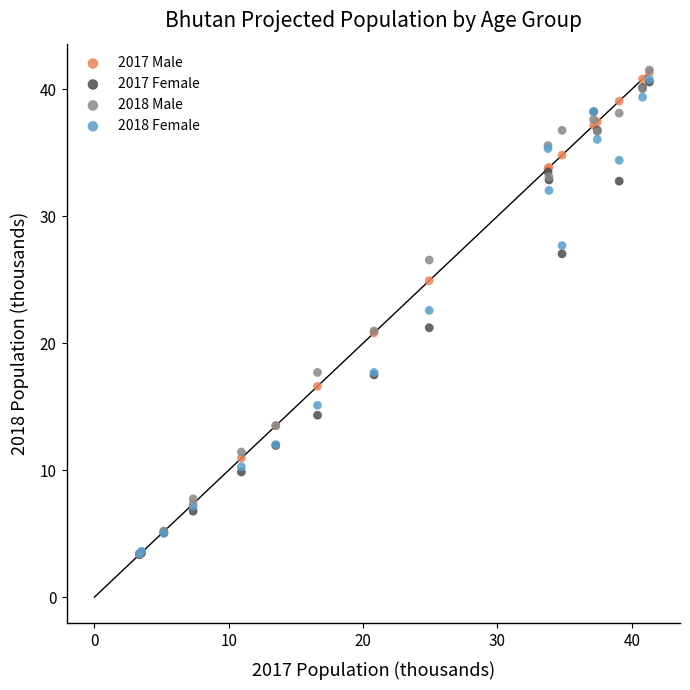

What are all the series names shown in the legend?

2017 Male, 2017 Female, 2018 Male, 2018 Female